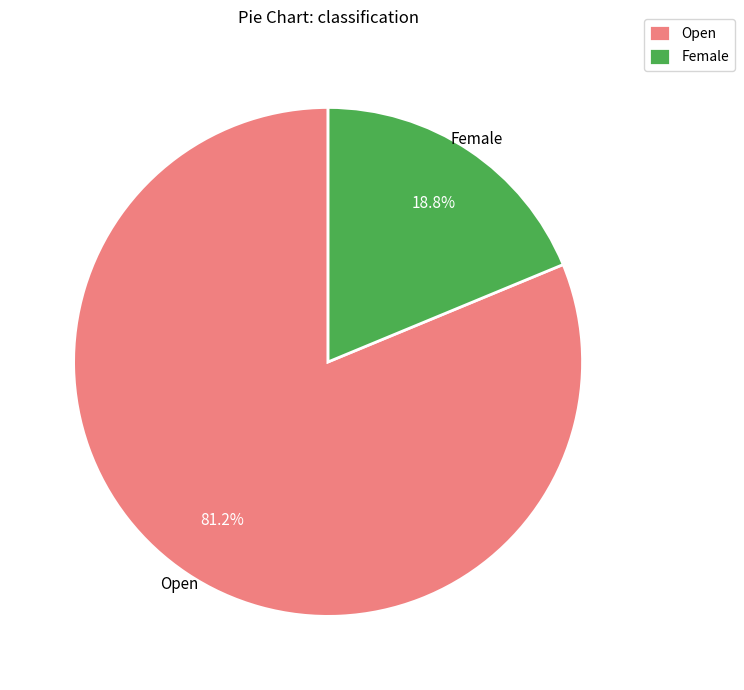

Is it true that Open is 81% of the pie?

True